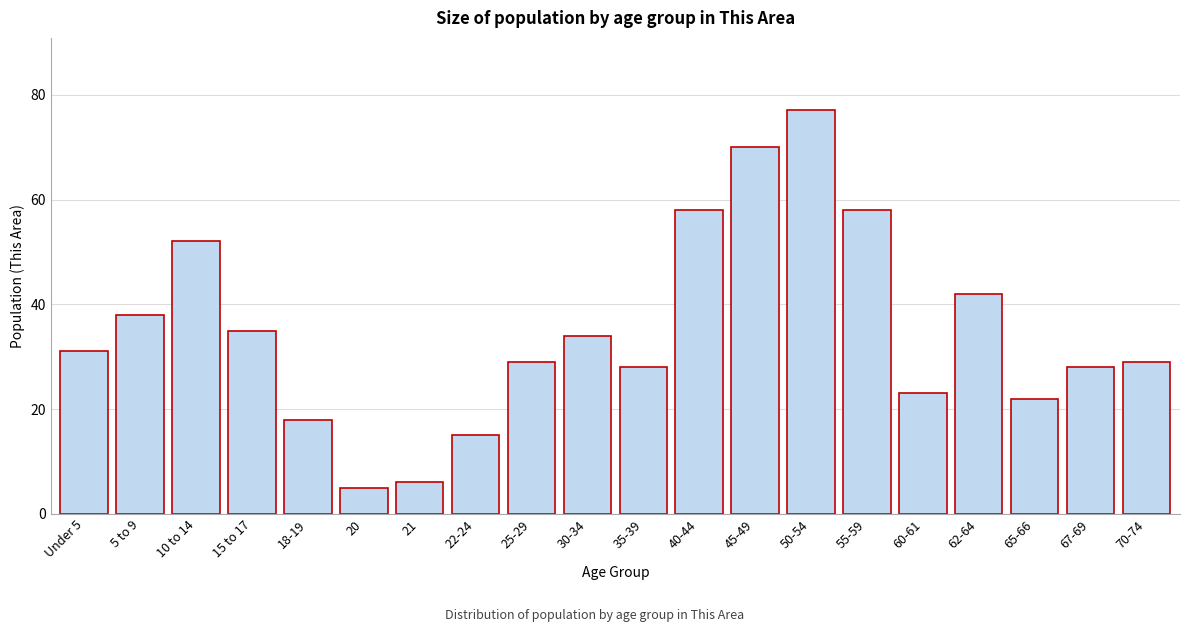

Reading left to right, extract all data points from this chart.

Under 5=31	5 to 9=38	10 to 14=52	15 to 17=35	18-19=18	20=5	21=6	22-24=15	25-29=29	30-34=34	35-39=28	40-44=58	45-49=70	50-54=77	55-59=58	60-61=23	62-64=42	65-66=22	67-69=28	70-74=29